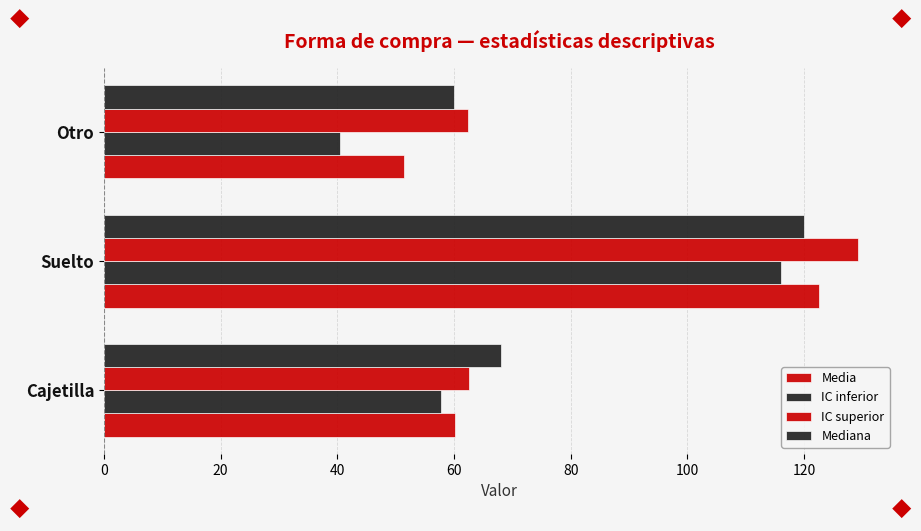

How many distinct data groups are displayed?

4